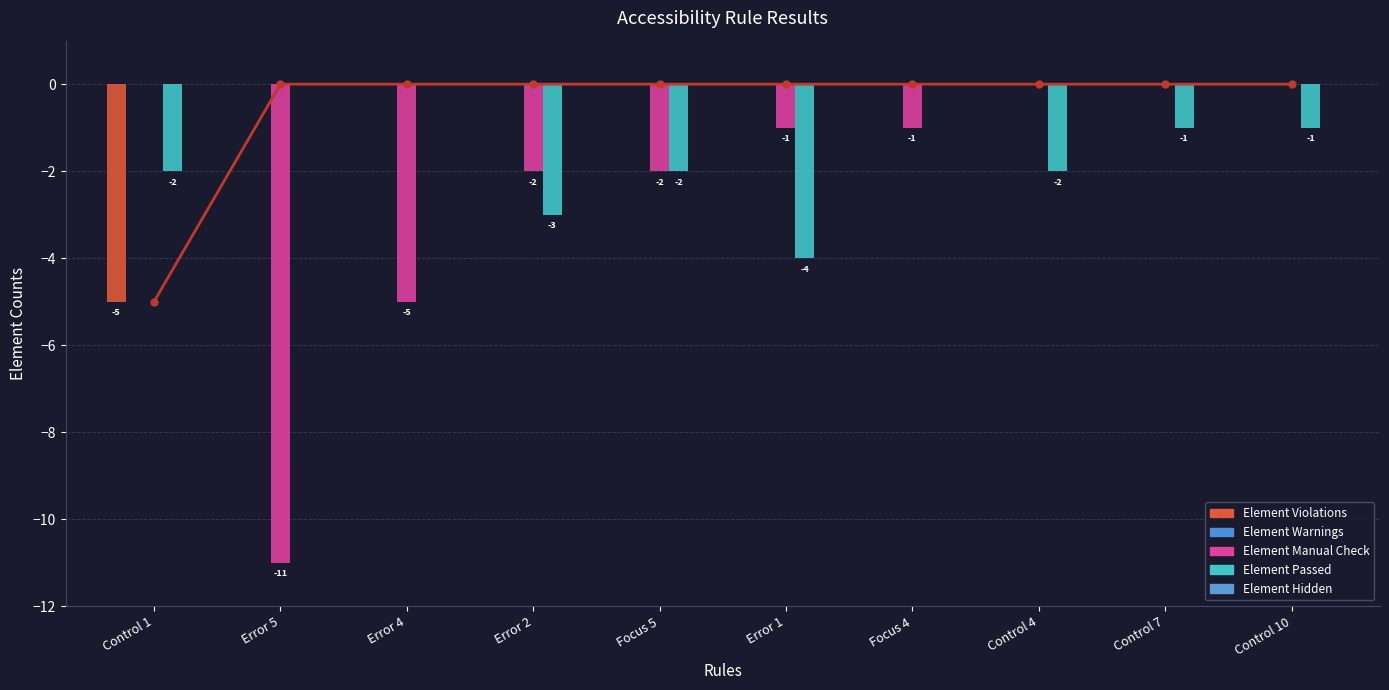

What is the minimum value for Element Manual Check?

-11